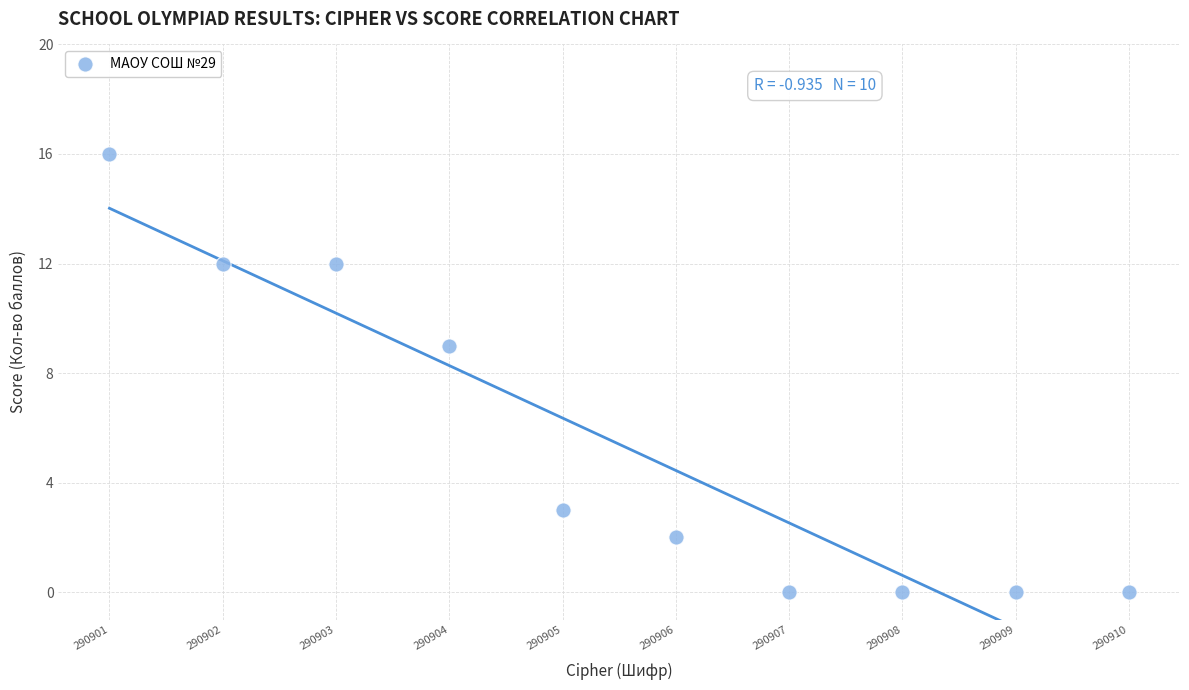

What Y value in the scatter plot is closest to 8?

9